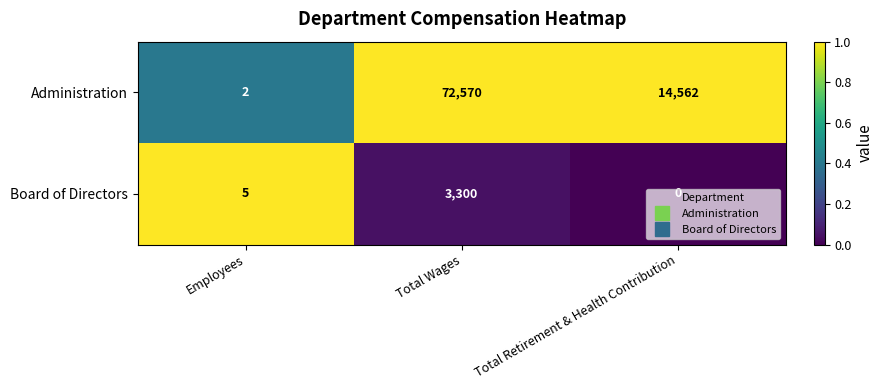

What is the approximate value of Administration at Total Retirement & Health Contribution, to the nearest 100?

14600